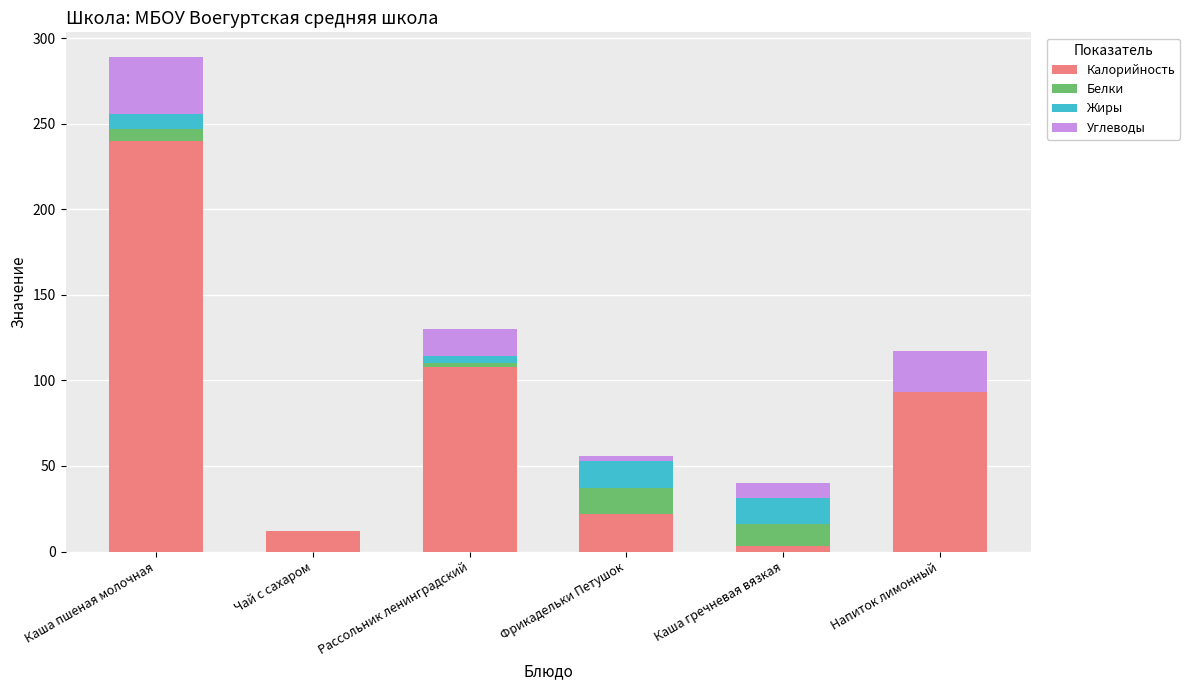

True or false: Калорийность has a value of 44 at Напиток лимонный.

False